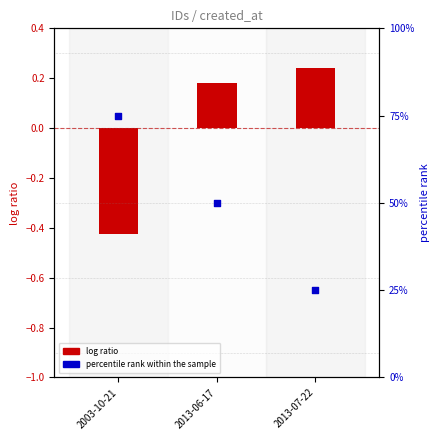

Which series reaches the maximum Y coordinate?

percentile rank within the sample